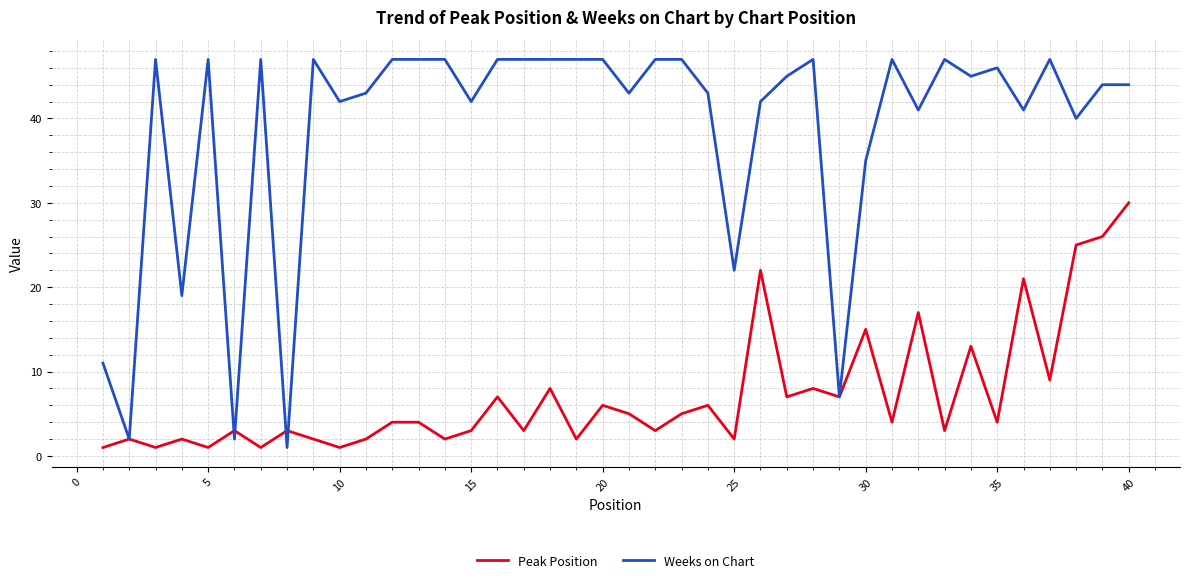

True or false: Peak Position and Weeks on Chart intersect in this chart.

True